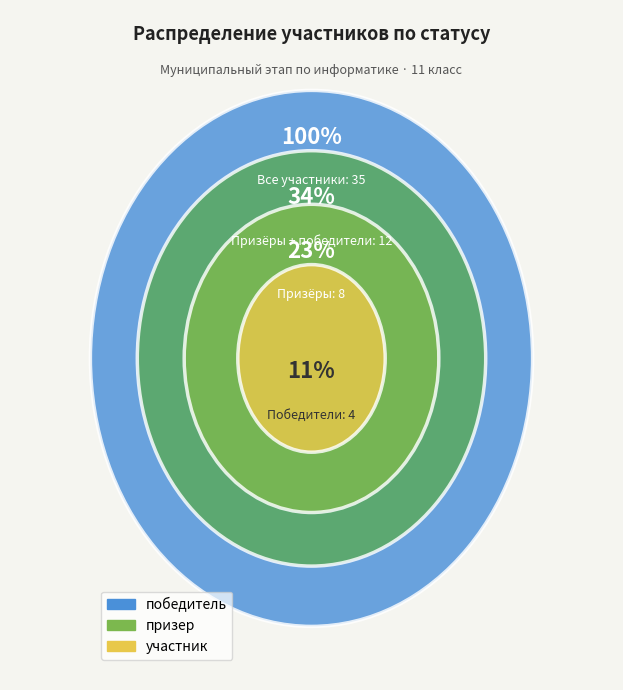

What is the smallest slice in the pie chart?

победитель